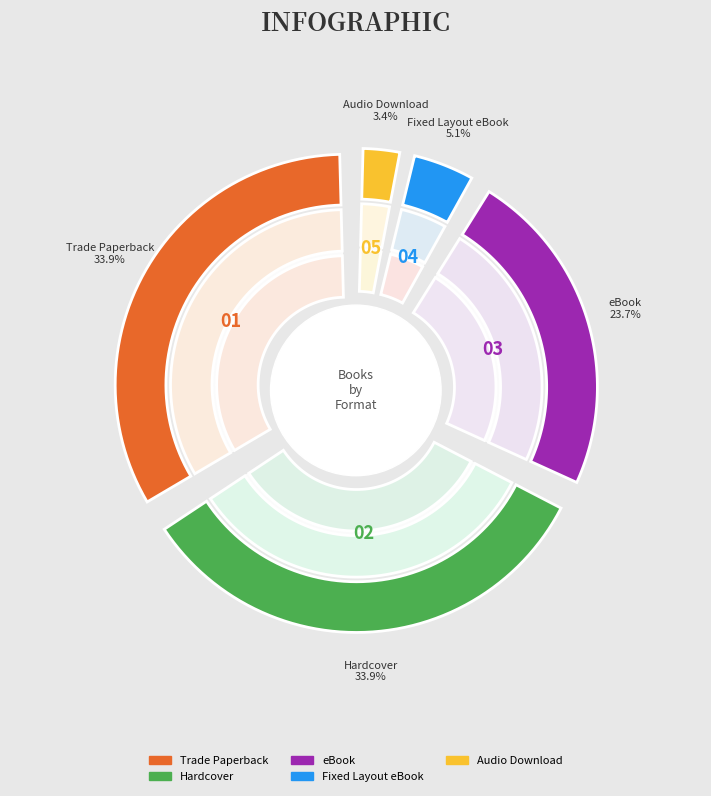

Rank the categories by value from lowest to highest.

Audio Download, Fixed Layout eBook, eBook, Trade Paperback, Hardcover